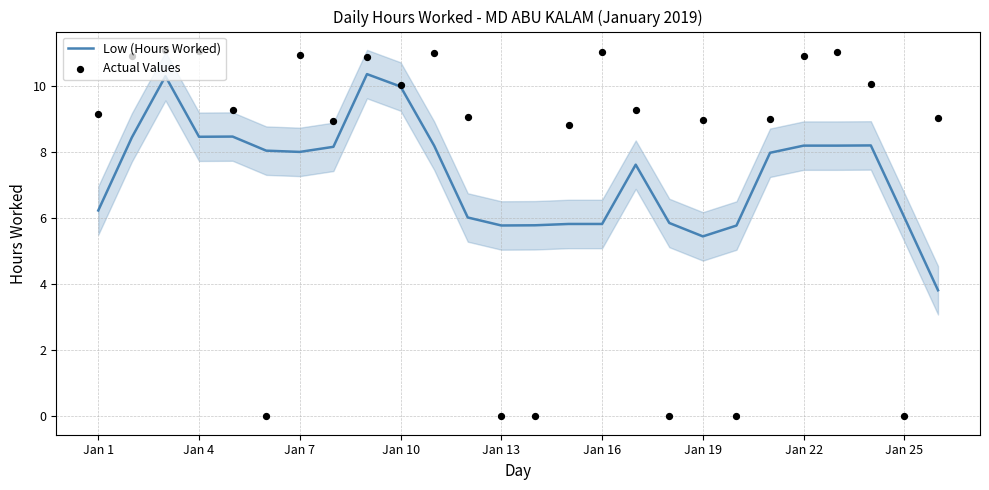

What is the highest value of the Low (Hours Worked) series?

10.4